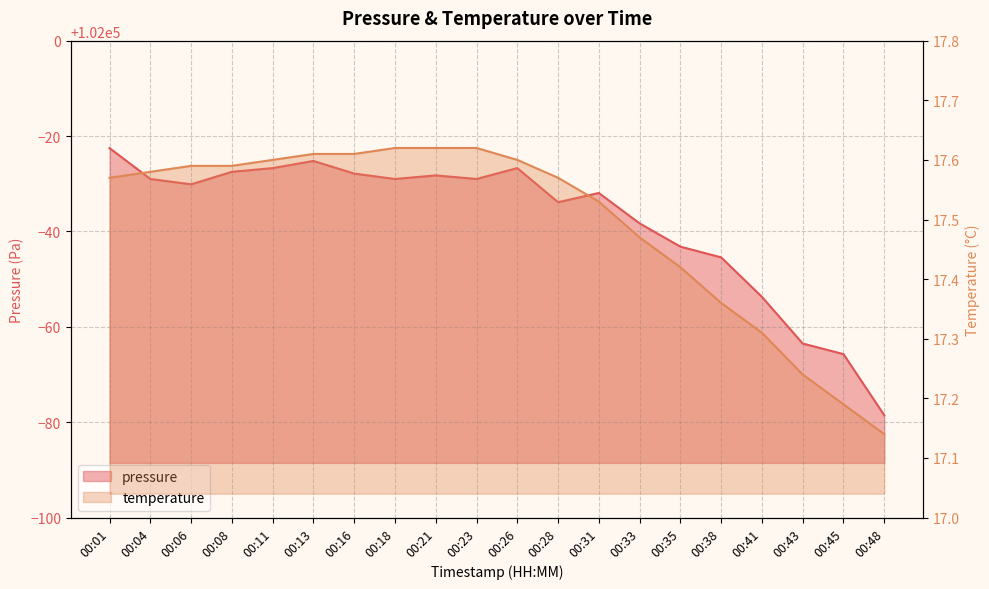

Is it true that pressure equals 173653.3 at 00:06?

False